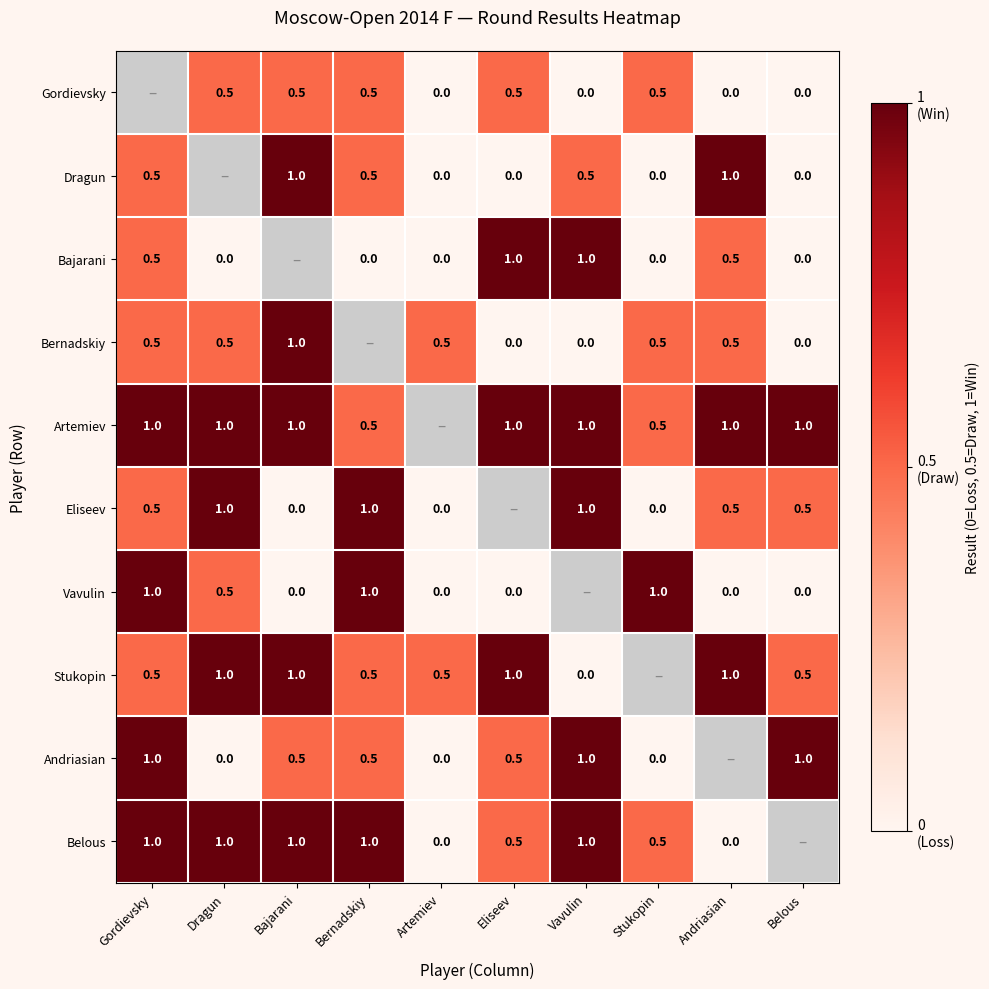

Is the value of Artemiev at Dragun greater than the value of Gordievsky at Vavulin?

Yes